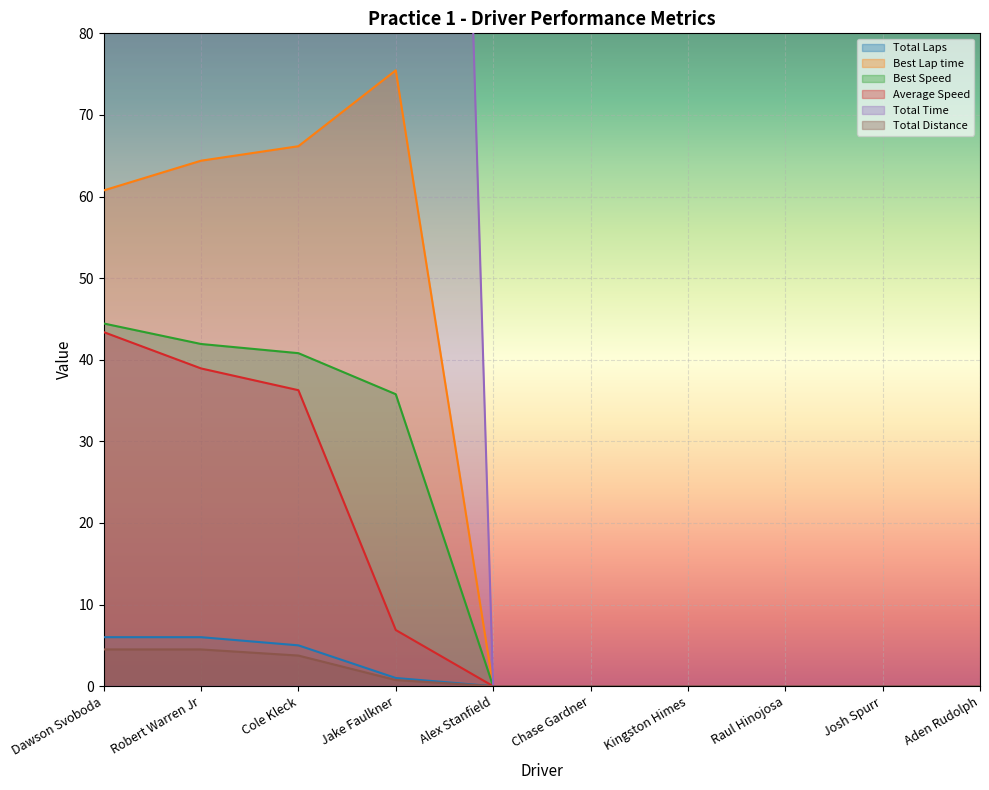

What is the average value of the Average Speed series?

12.5